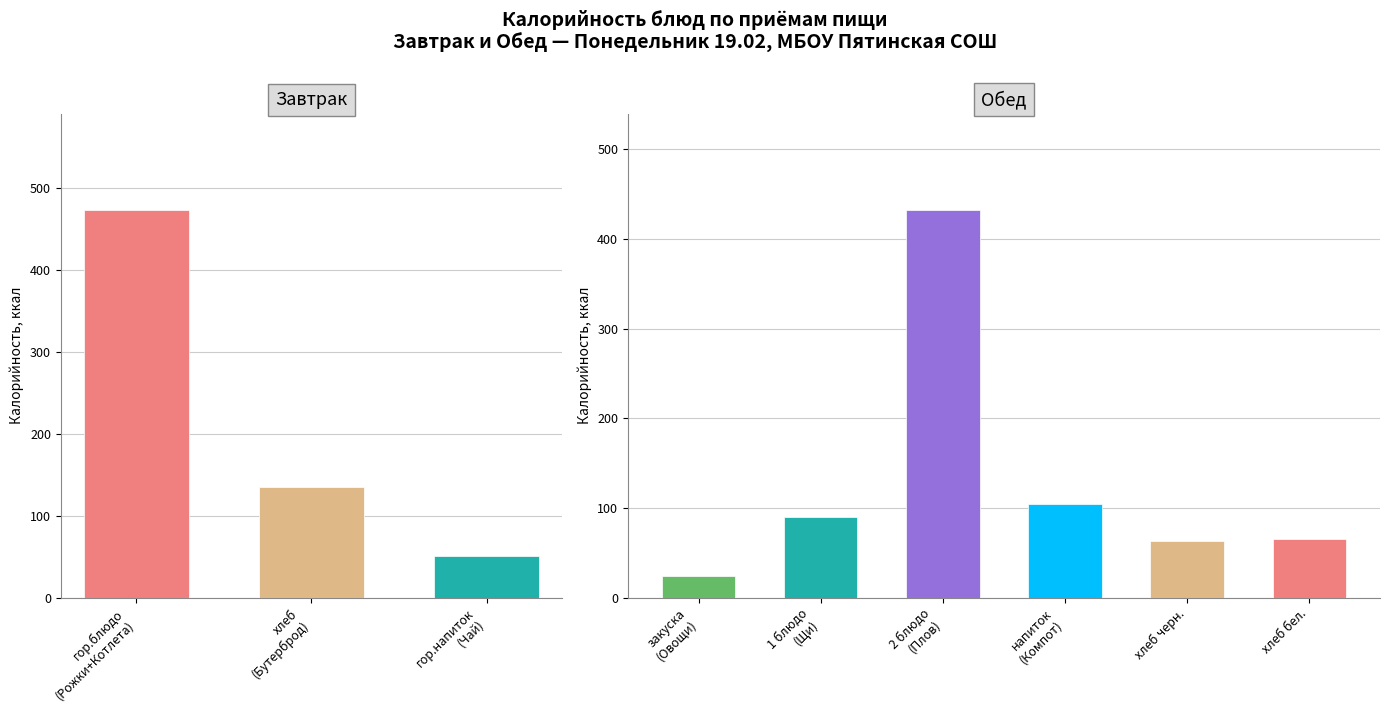

Is it true that Белки equals 12 at хлеб (Бутерброд)?

False